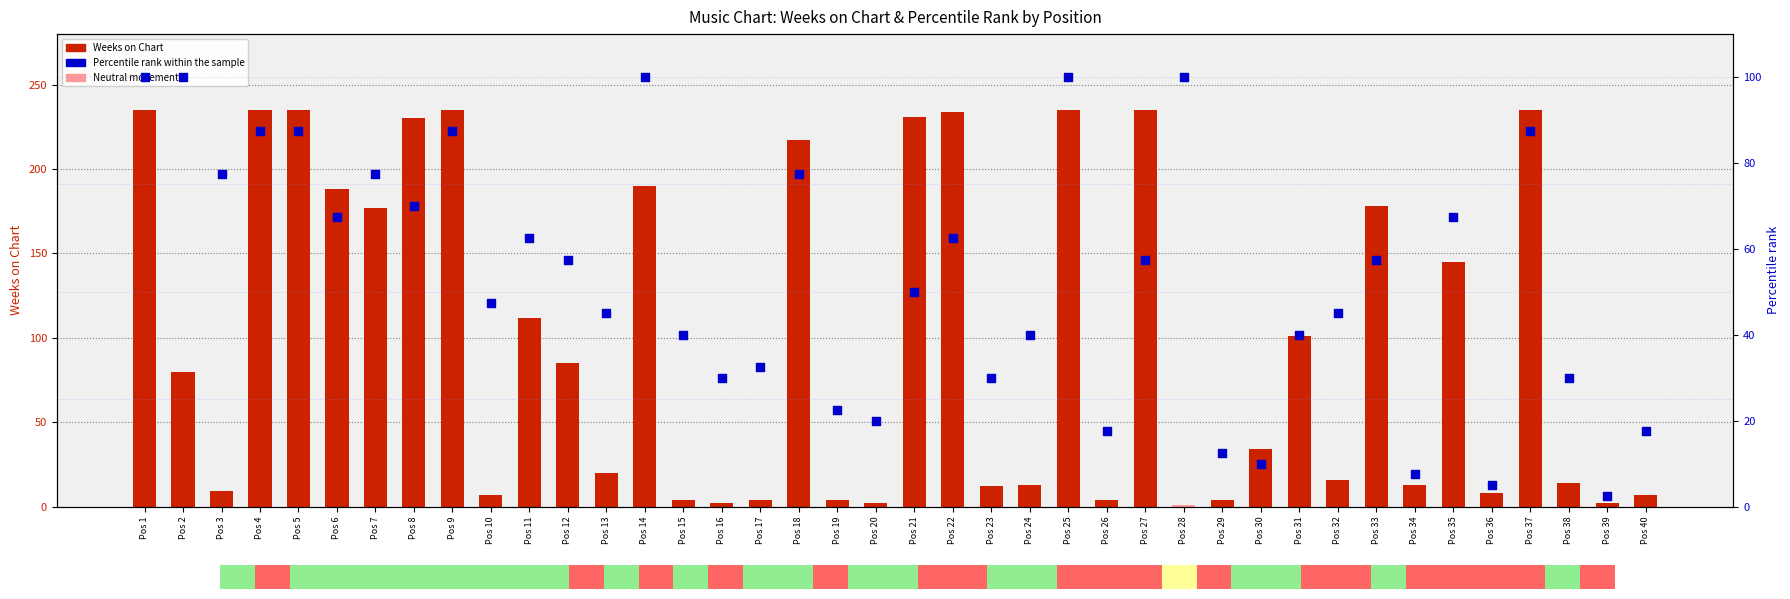

At which category is the sum across all series the highest?

Pos 1